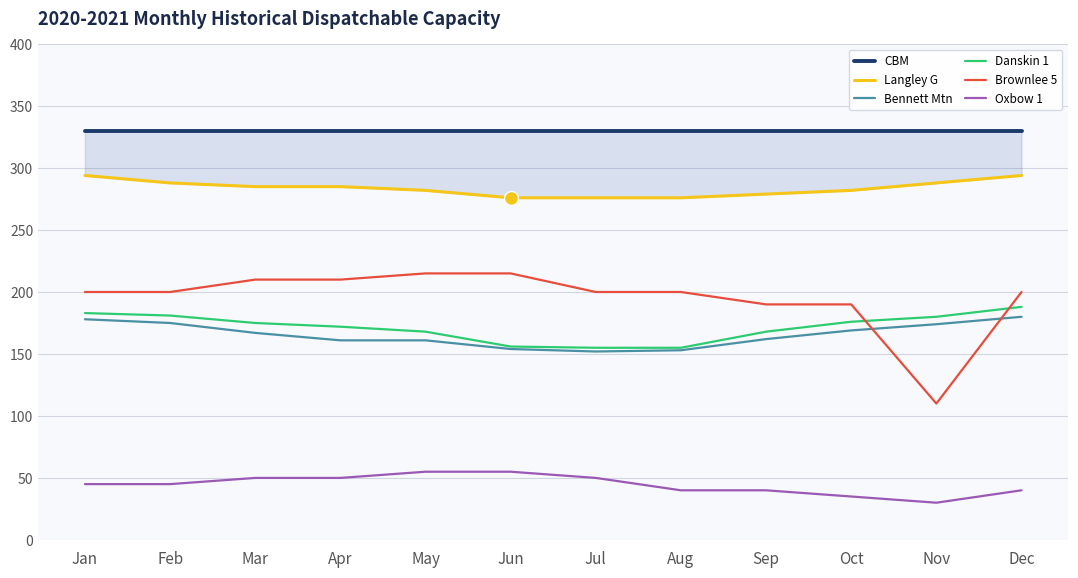

How many distinct data groups are displayed?

6